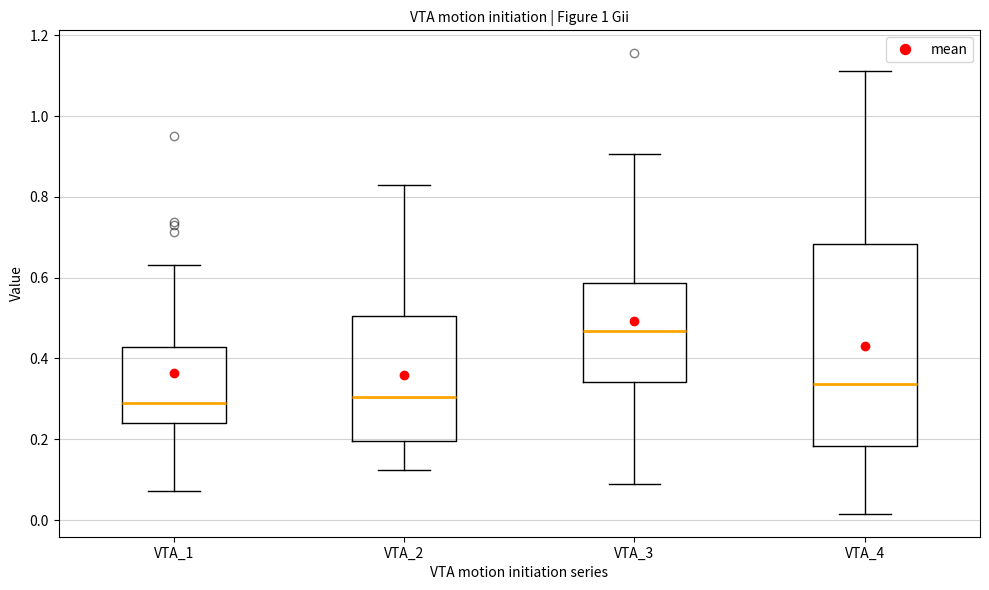

Which box is the tallest, from its lower edge to its upper edge?

VTA_4